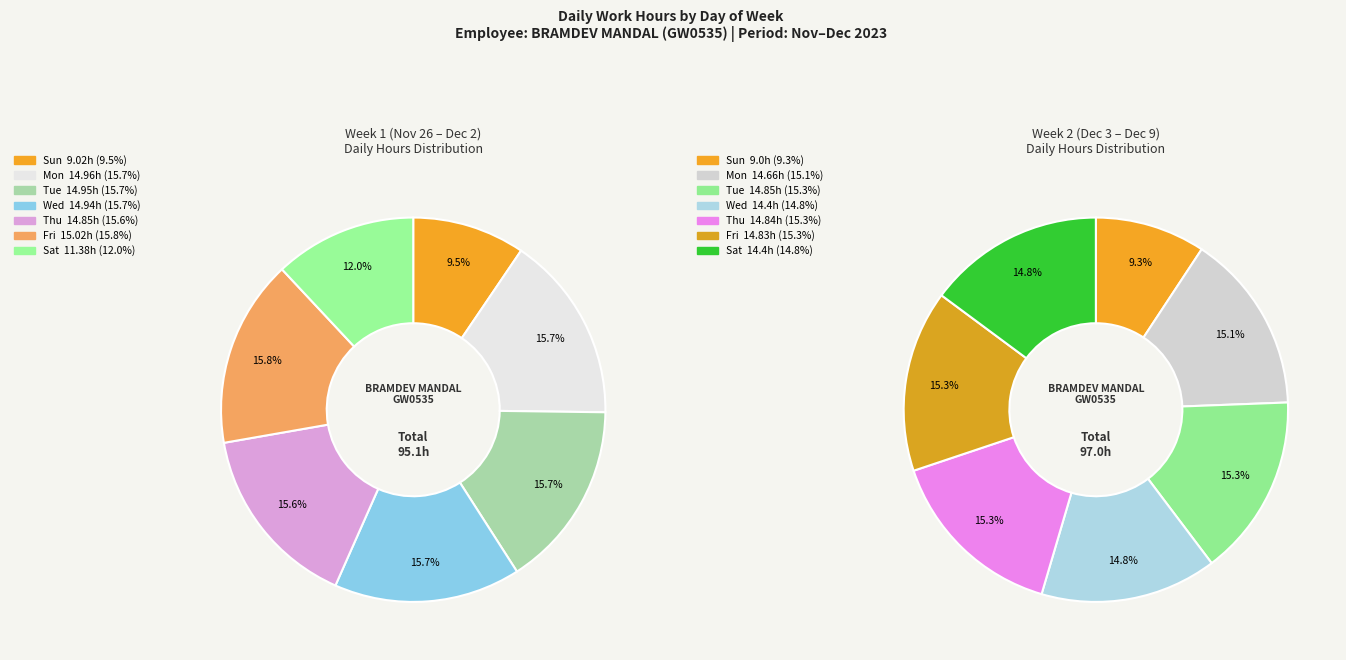

To the nearest percent, what is the combined percentage of Fri and Sat?

28%